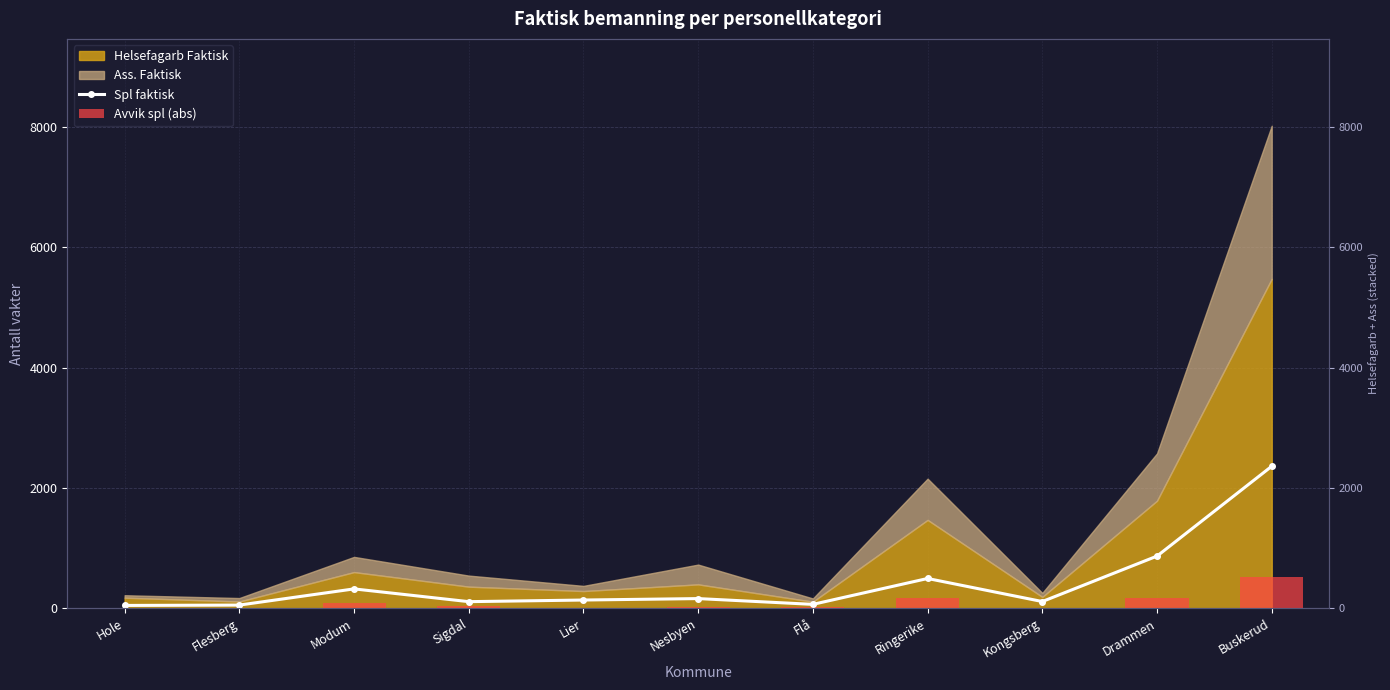

What is the average value of the Avvik spl (abs) series?

94